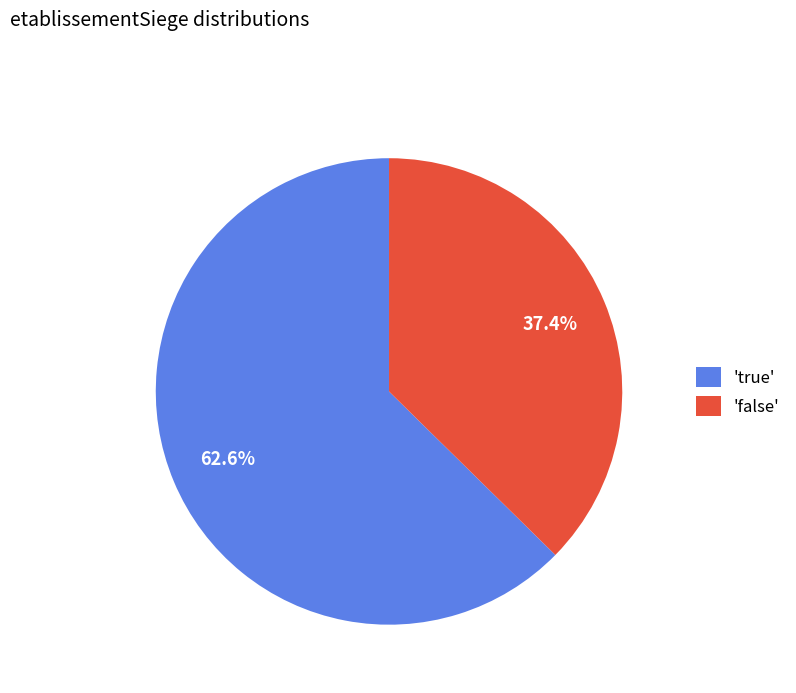

What percentage is NOT represented by 'false'?

62.6%